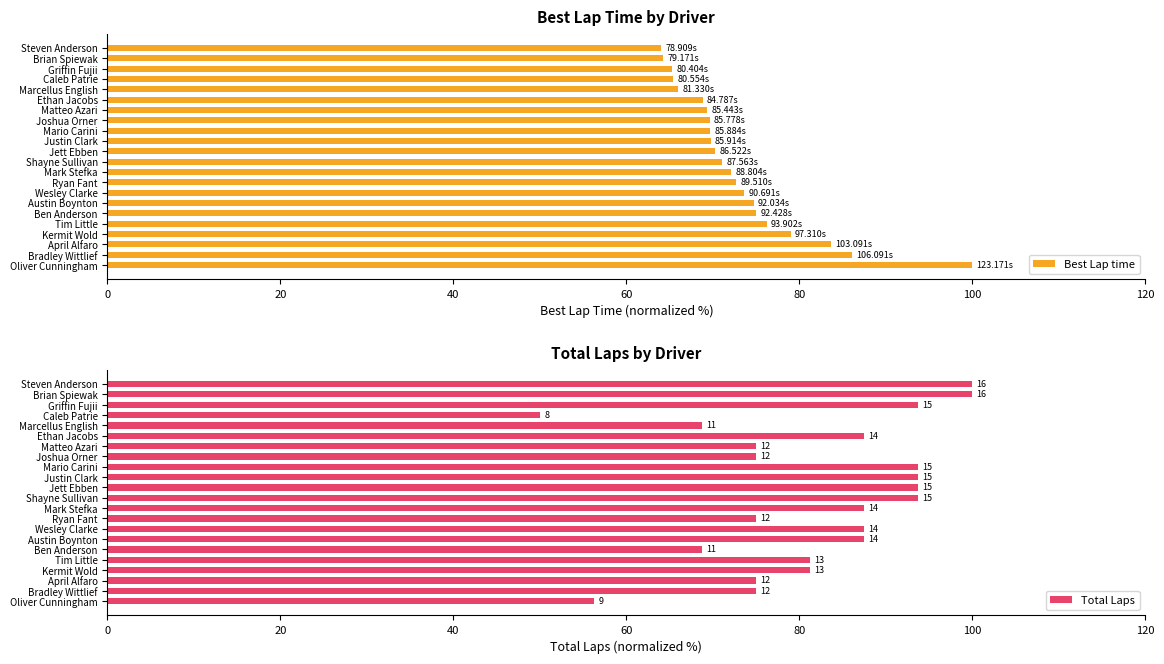

How many bars are there in total?

44